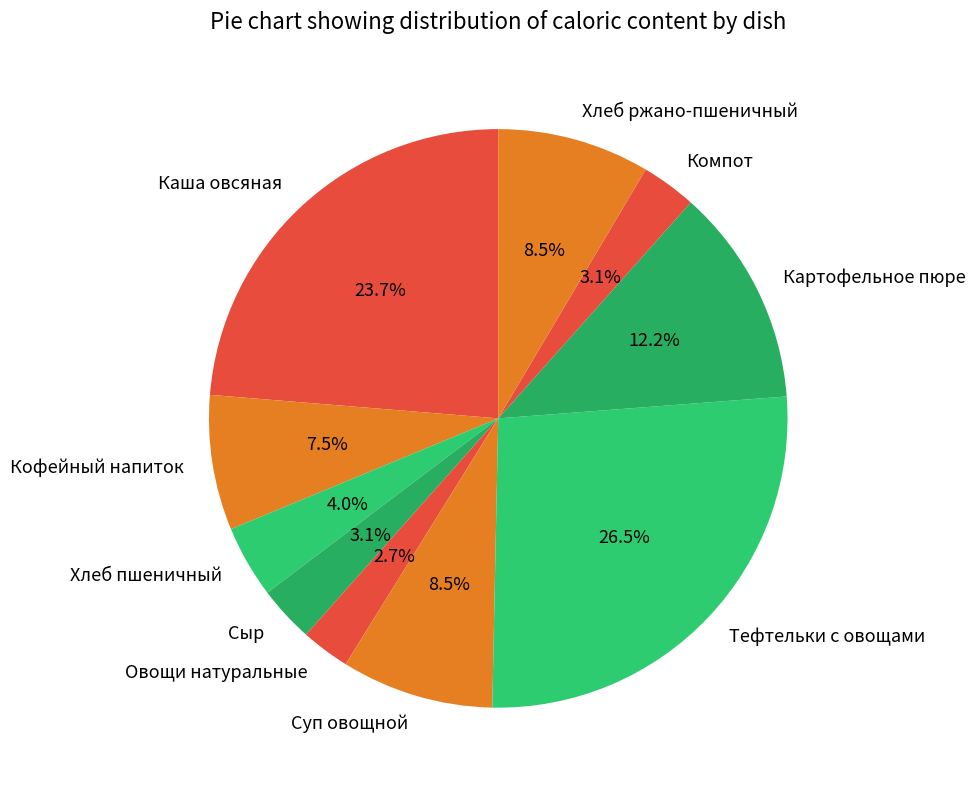

Which slice is the largest?

Тефтельки с овощами